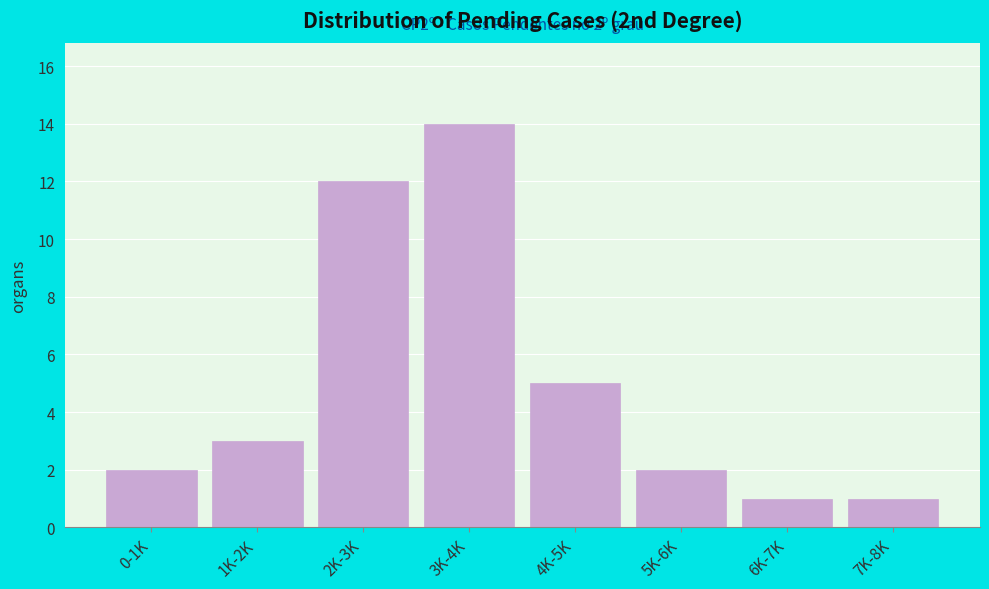

Reading left to right, transcribe all the data shown in this chart.

0-1K=2	1K-2K=3	2K-3K=12	3K-4K=14	4K-5K=5	5K-6K=2	6K-7K=1	7K-8K=1